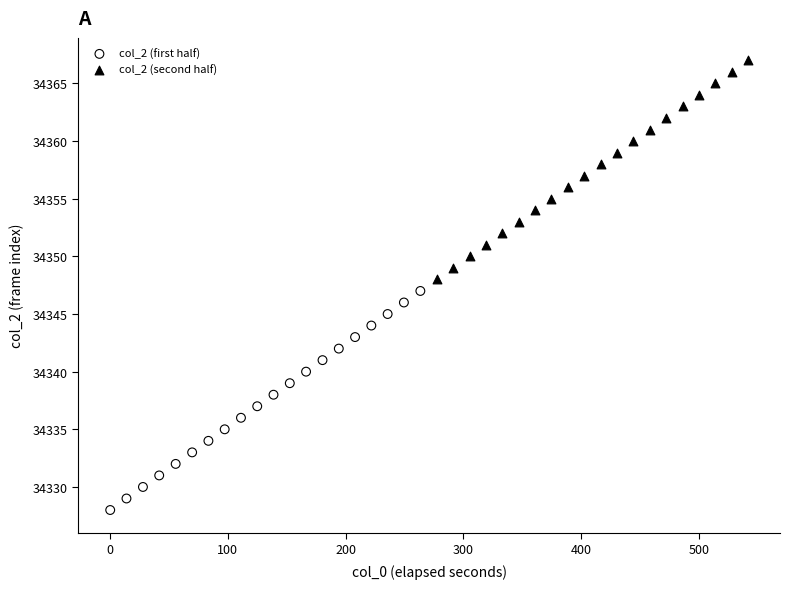

What are all the series names shown in the legend?

col_2 (first half), col_2 (second half)